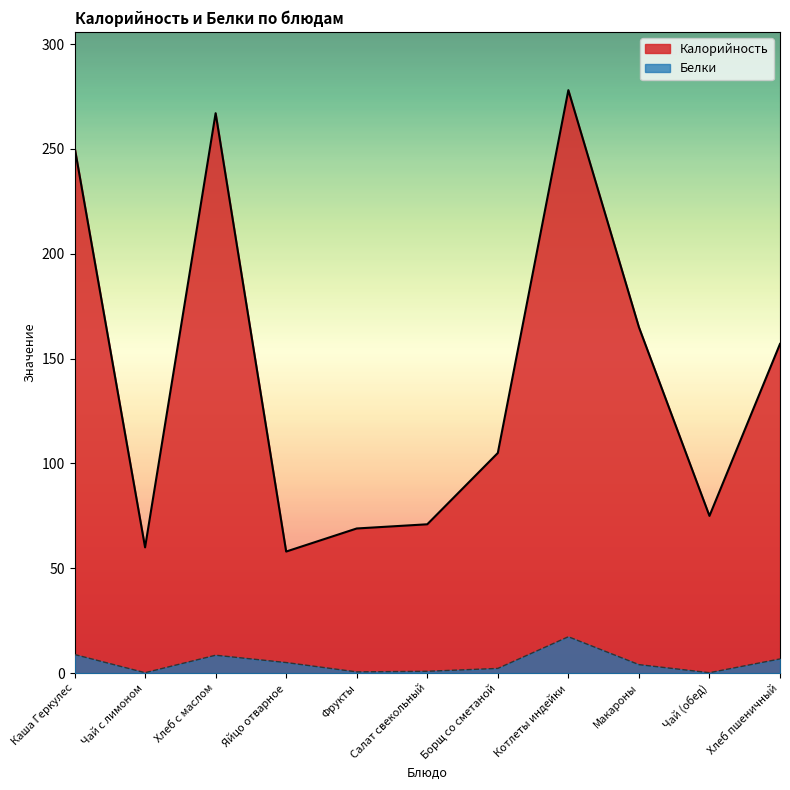

The value of Калорийность at Макароны is 72.8. True or false?

False